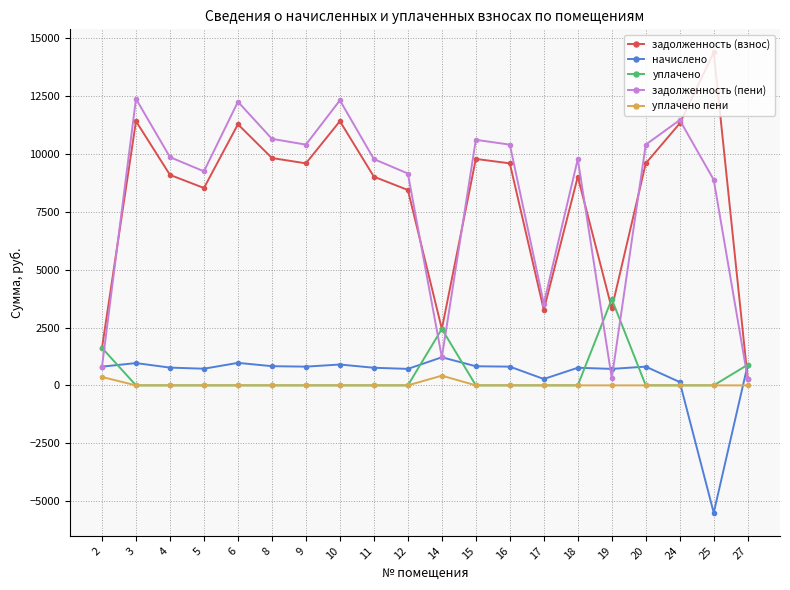

What is the sum of the задолженность (взнос) values at 16 and 27?

9897.0